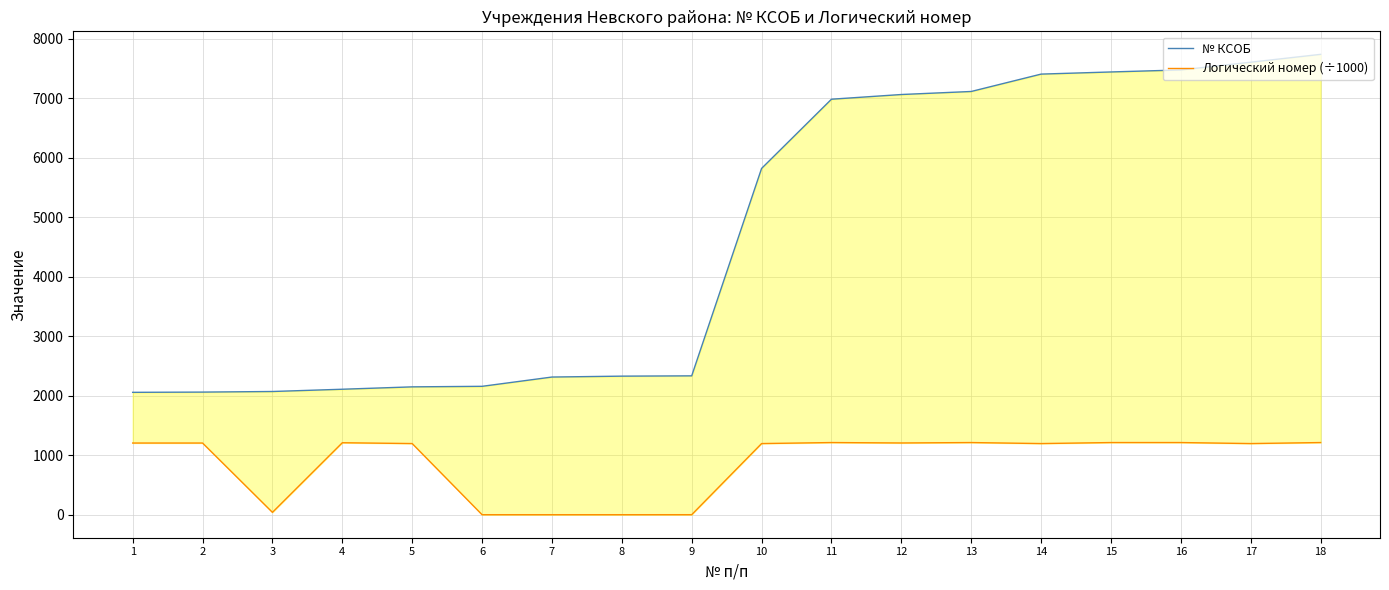

What value does the Логический номер (÷1000) series have at 14?

1200.0